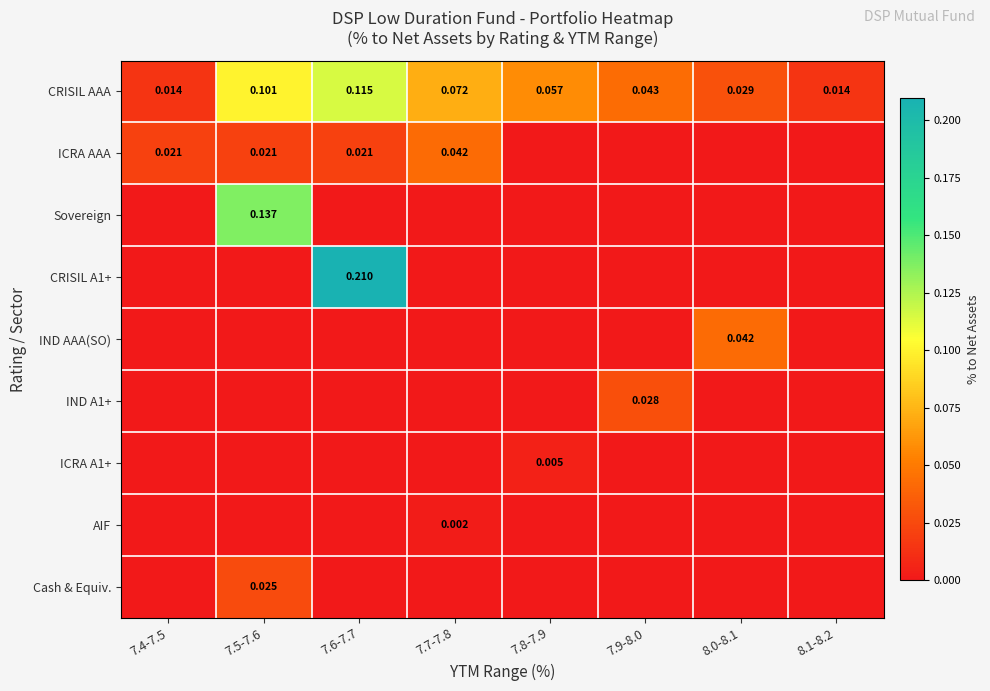

Which category has the lowest value in the IND A1+ series?

7.4-7.5